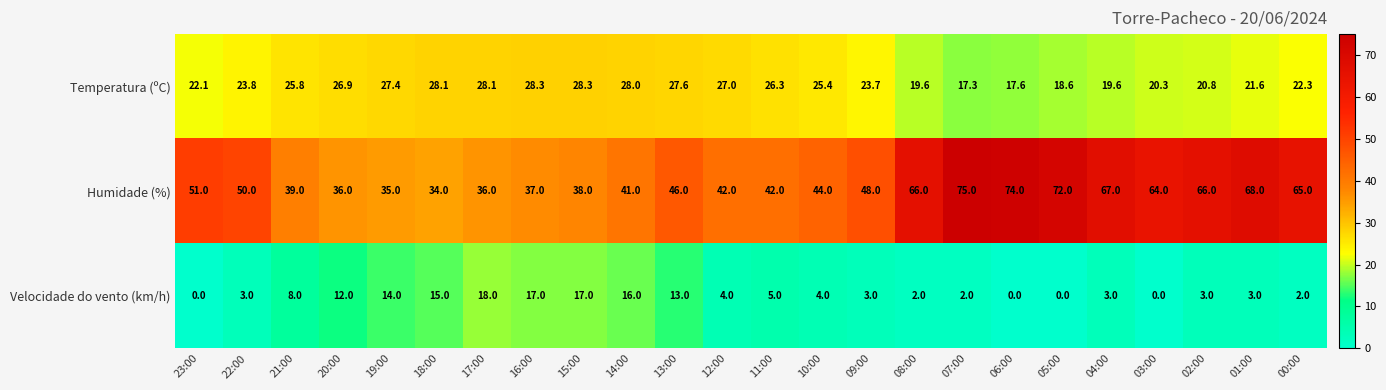

What is the total value across all series at 19:00?

76.4